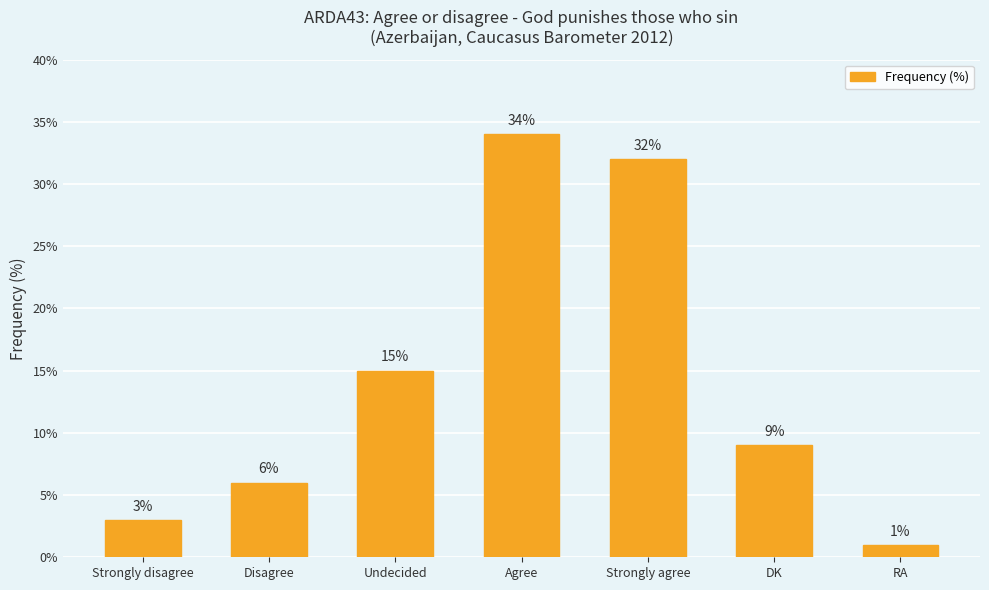

The chart shows a value of 1 at RA. True or false?

True